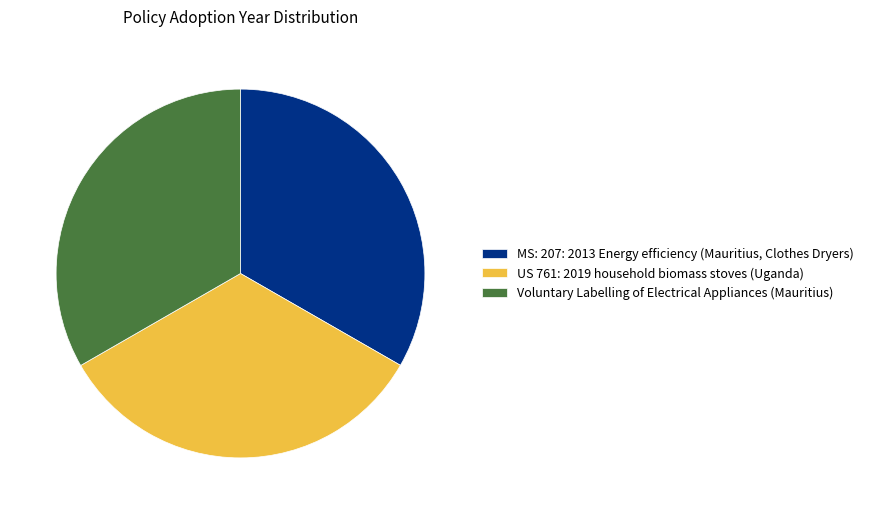

What is the ratio of the value at US 761: 2019 household biomass stoves (Uganda) to the value at MS: 207: 2013 Energy efficiency (Mauritius, Clothes Dryers)?

1.0